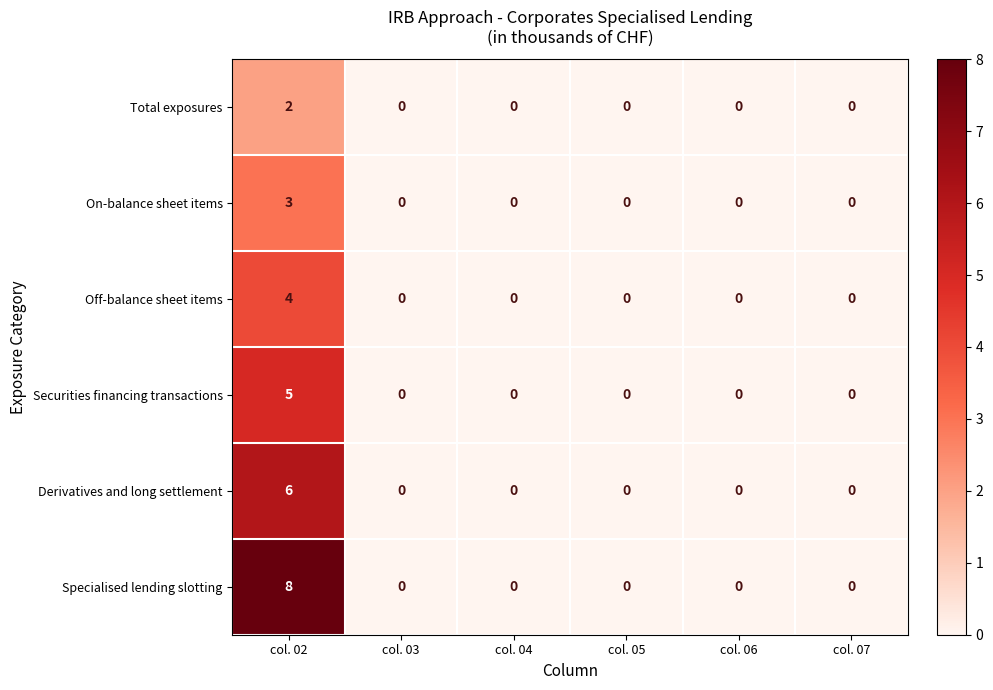

What is the sum of all On-balance sheet items values?

3